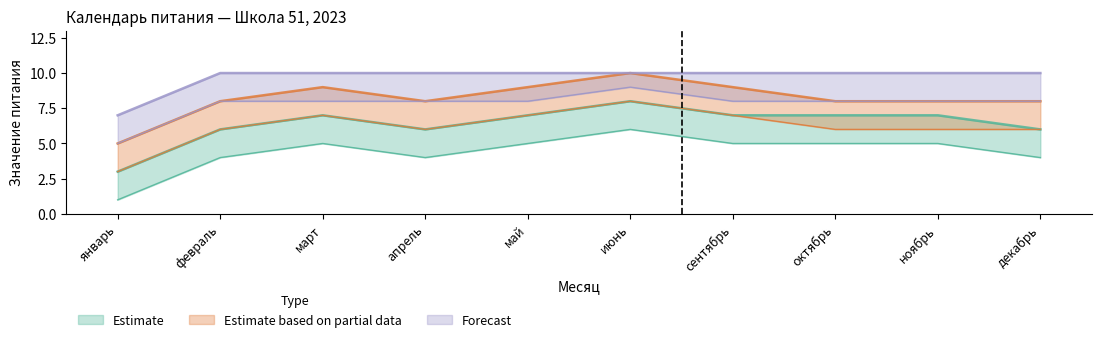

What is the average value of the Estimate based on partial data series?

8